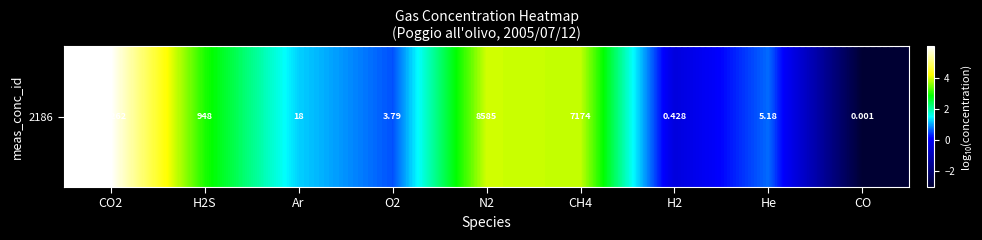

List the labels in order of value, largest first.

CO2, N2, CH4, H2S, Ar, He, O2, H2, CO